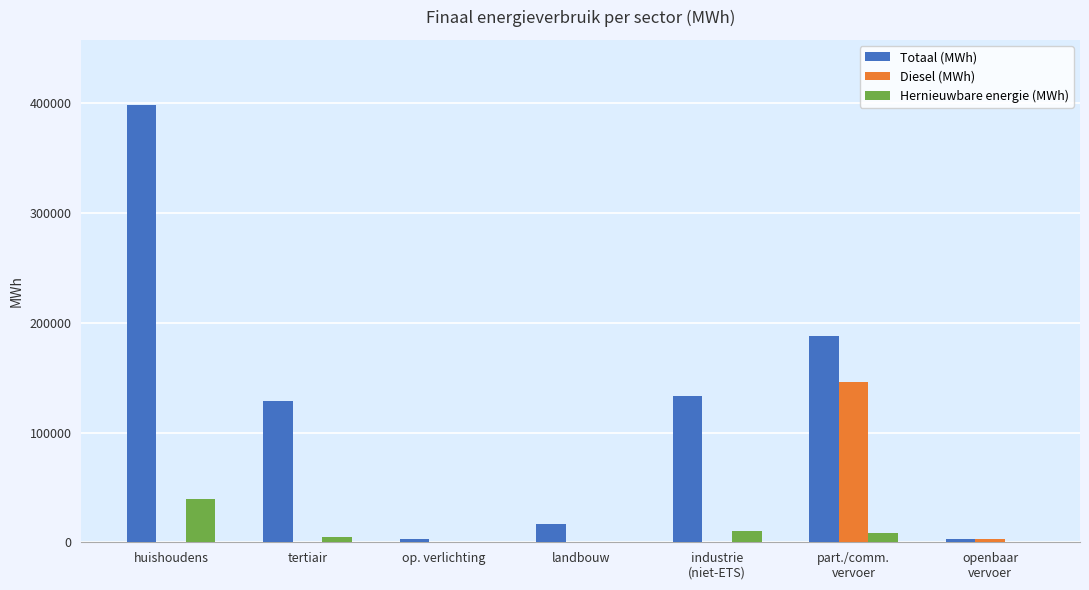

Count the number of categories in the chart.

7